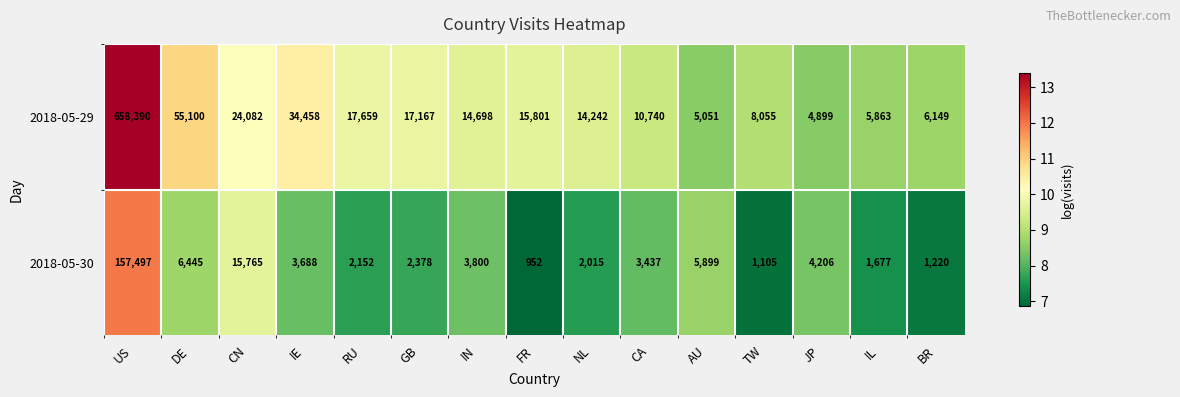

At which category is the sum across all series the highest?

US